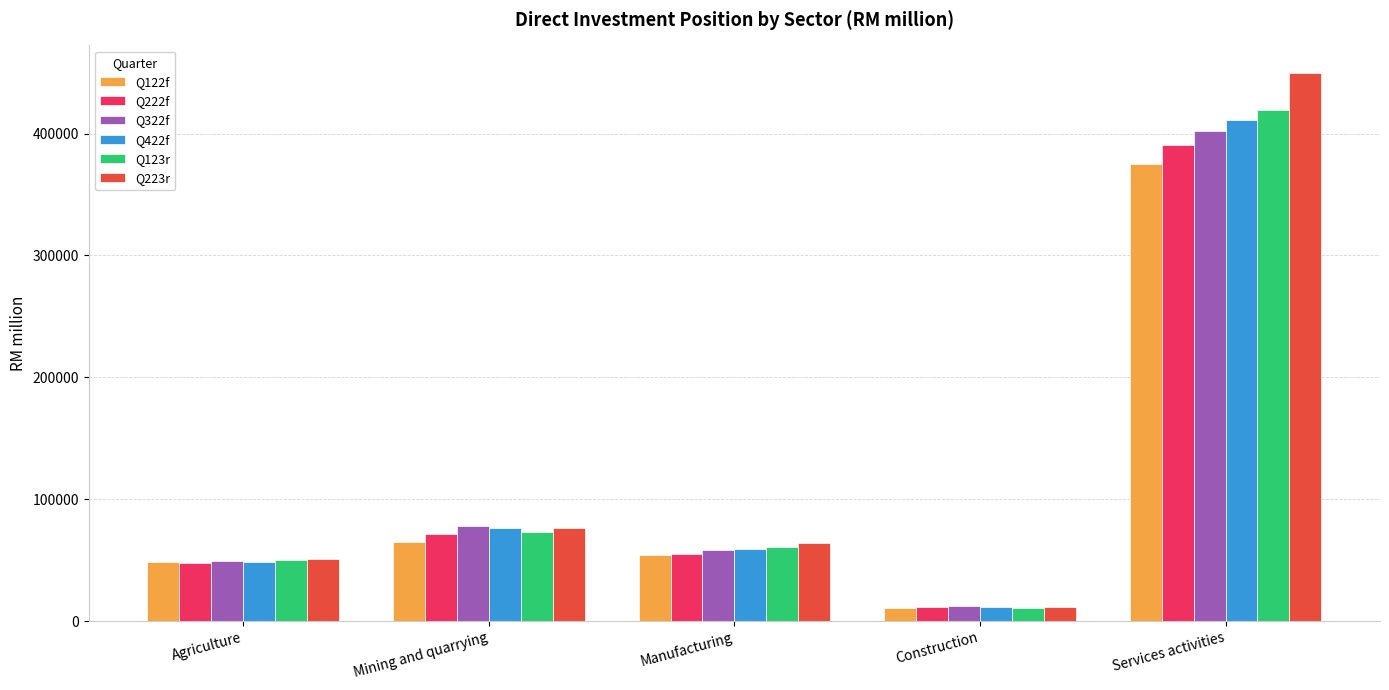

What are all the series names shown in the legend?

Q122f, Q222f, Q322f, Q422f, Q123r, Q223r